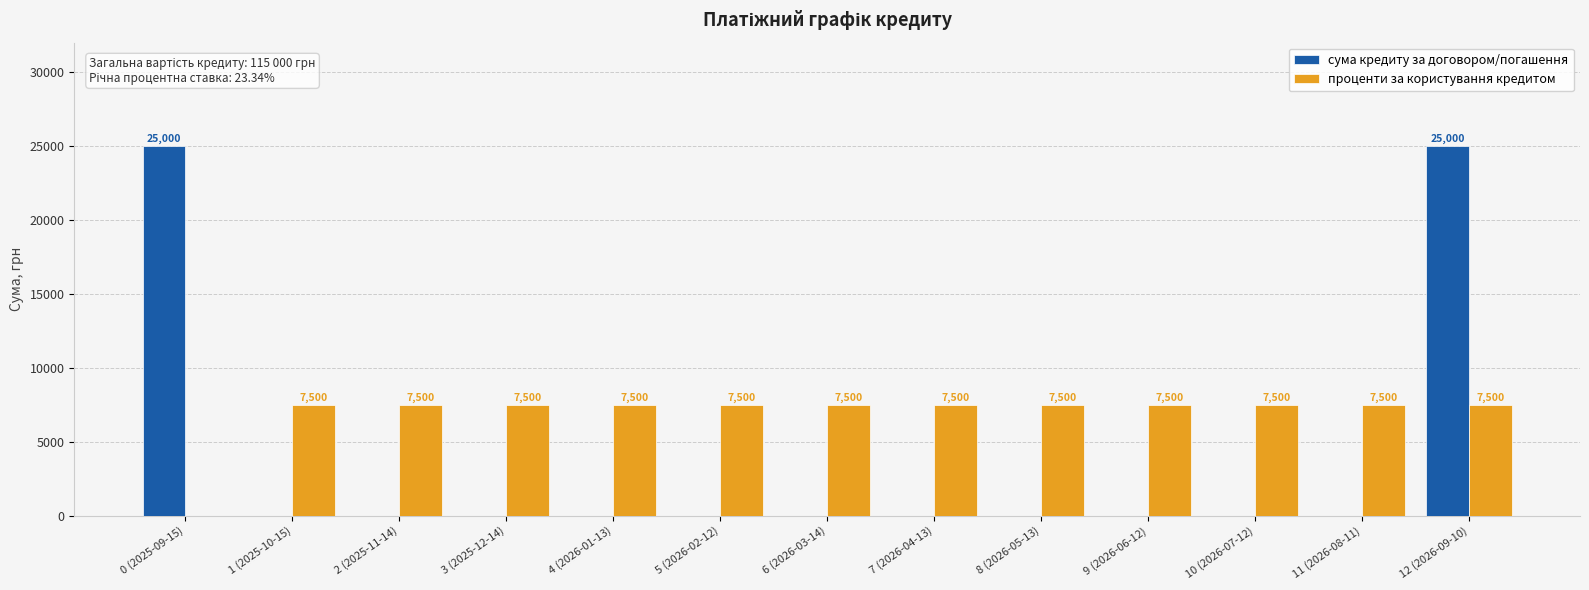

Does the chart contain stacked bars?

No